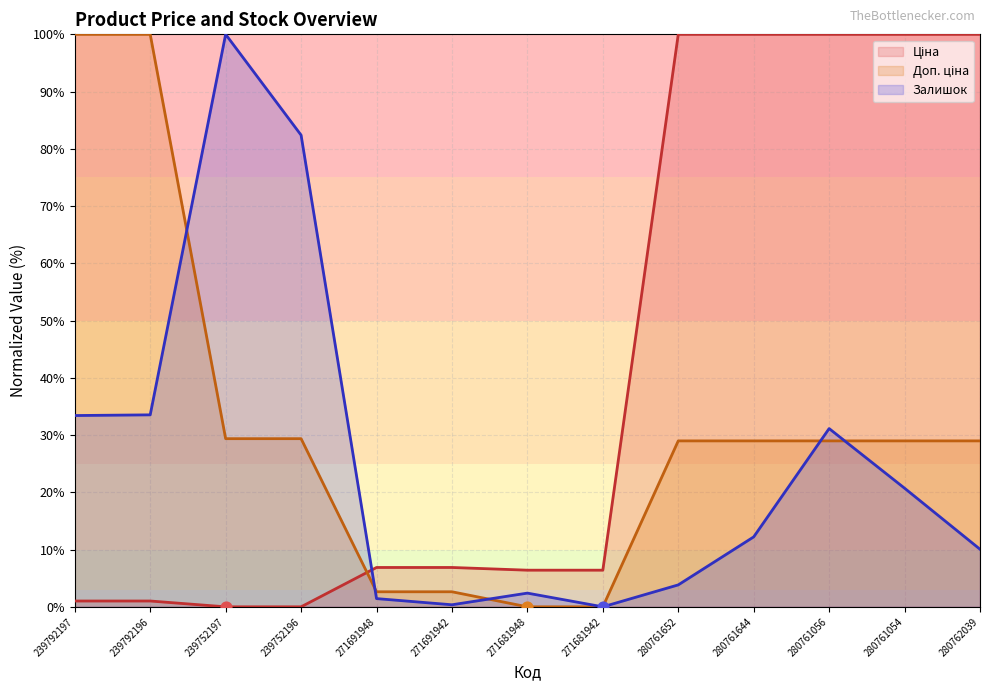

Which series has the largest total across all categories?

Ціна